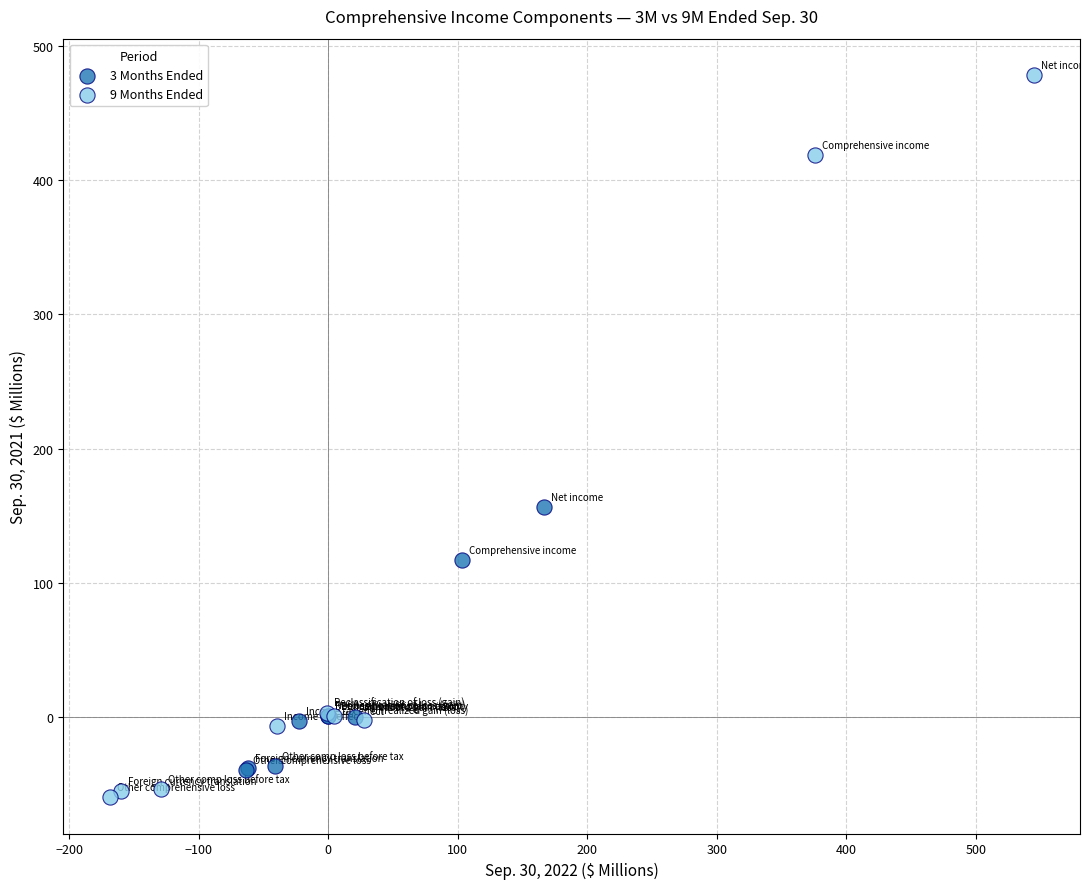

Which series reaches the maximum Y coordinate?

9 Months Ended